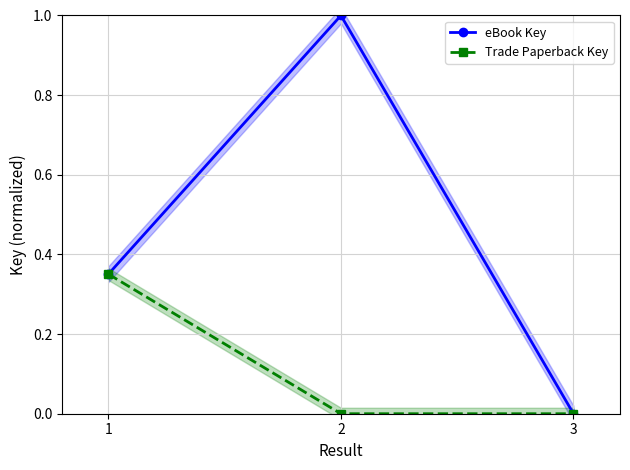

Rank the categories by Trade Paperback Key value from highest to lowest.

1, 2, 3